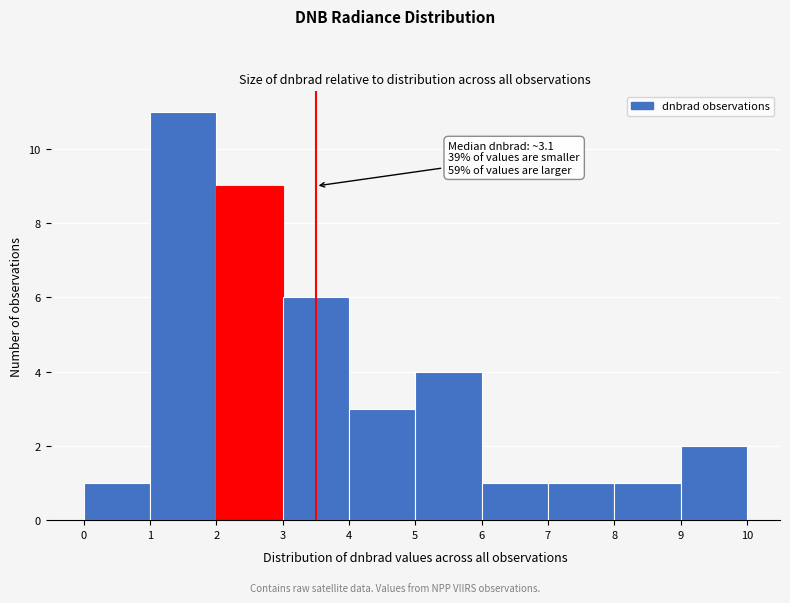

Over which range of the x-axis is the bar tallest?

1 to 2